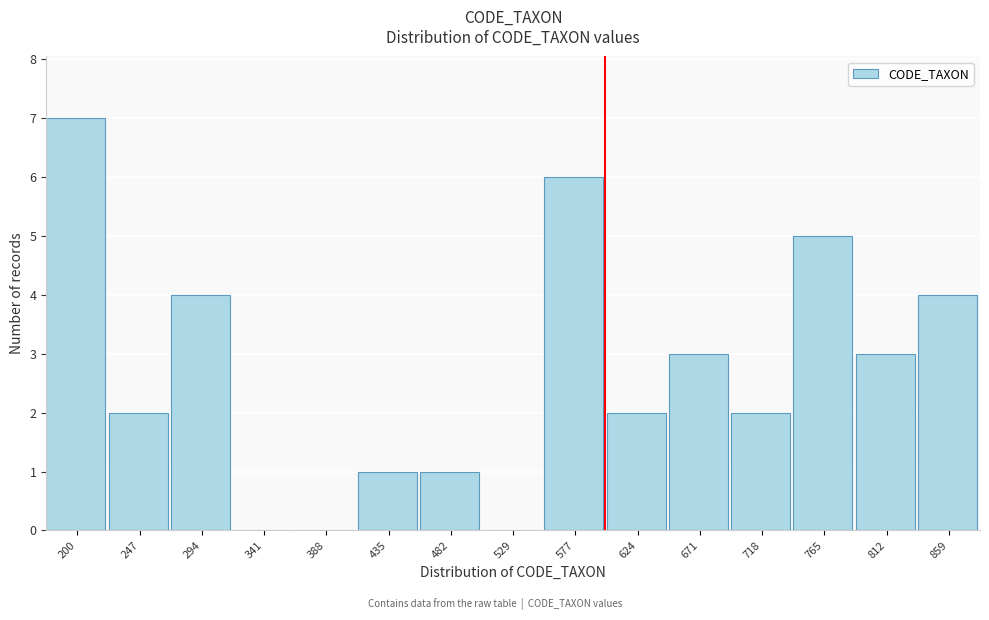

Reading left to right, extract all data points from this chart.

200=7	247=2	294=4	341=0	388=0	435=1	482=1	529=0	577=6	624=2	671=3	718=2	765=5	812=3	859=4